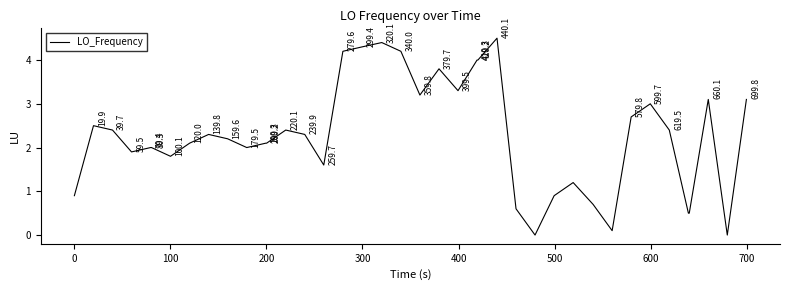

What is the difference between the maximum and minimum values?

4.5